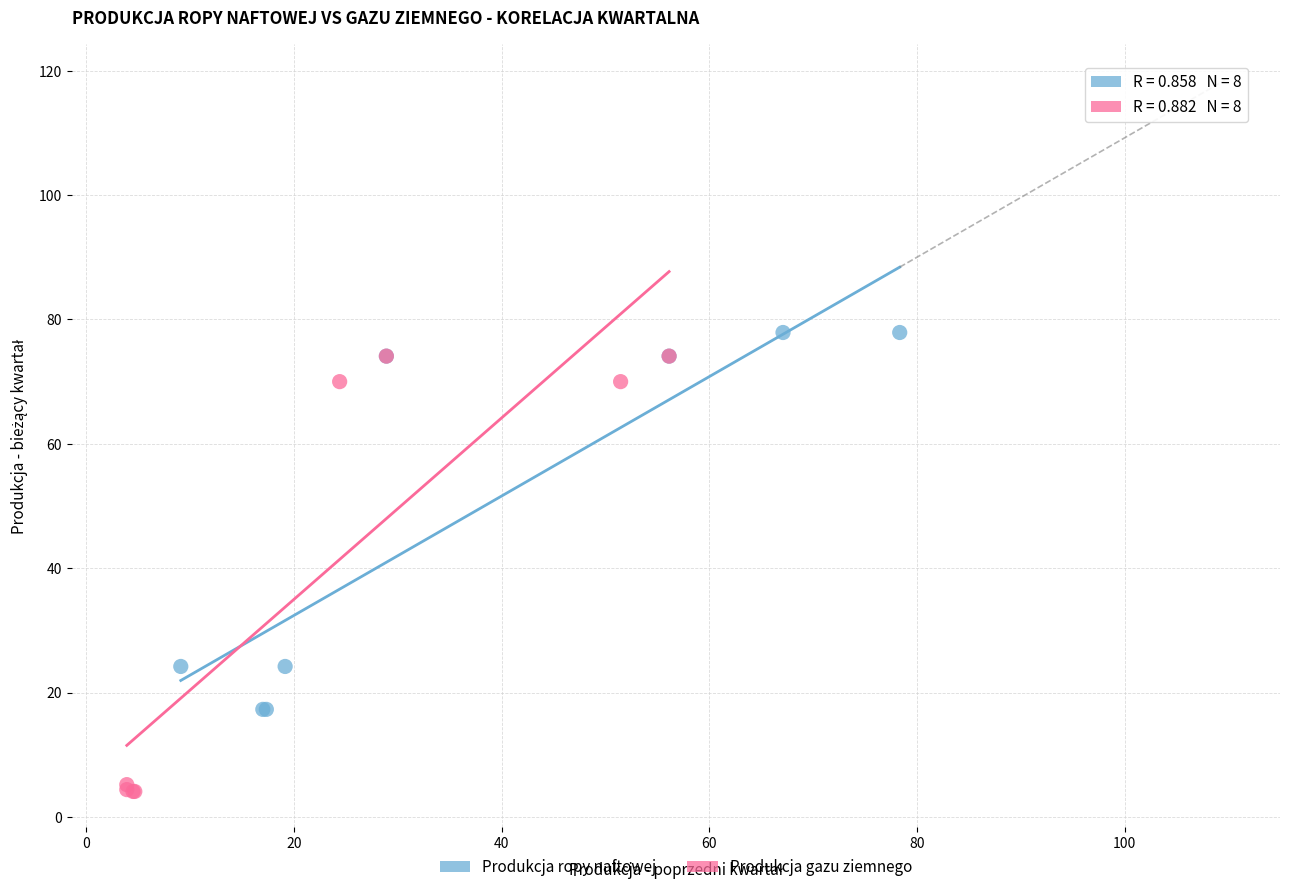

What are all the series names shown in the legend?

Produkcja ropy naftowej, Produkcja gazu ziemnego